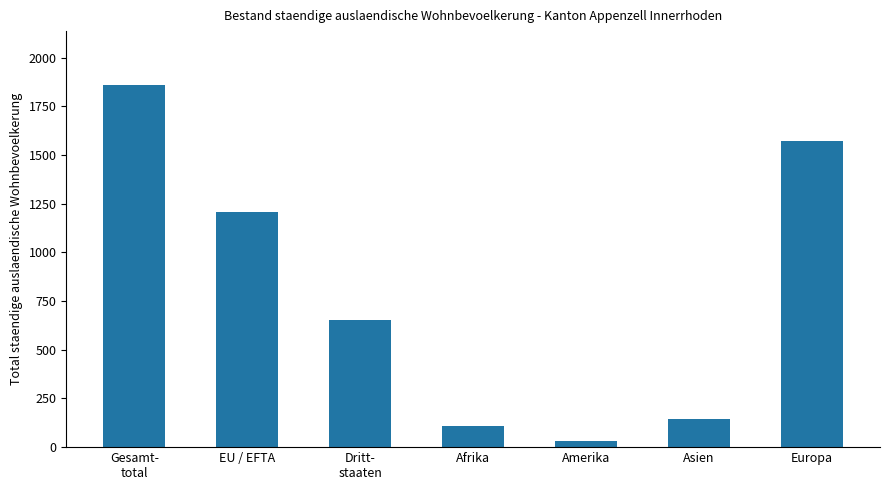

Are the bars horizontal?

No